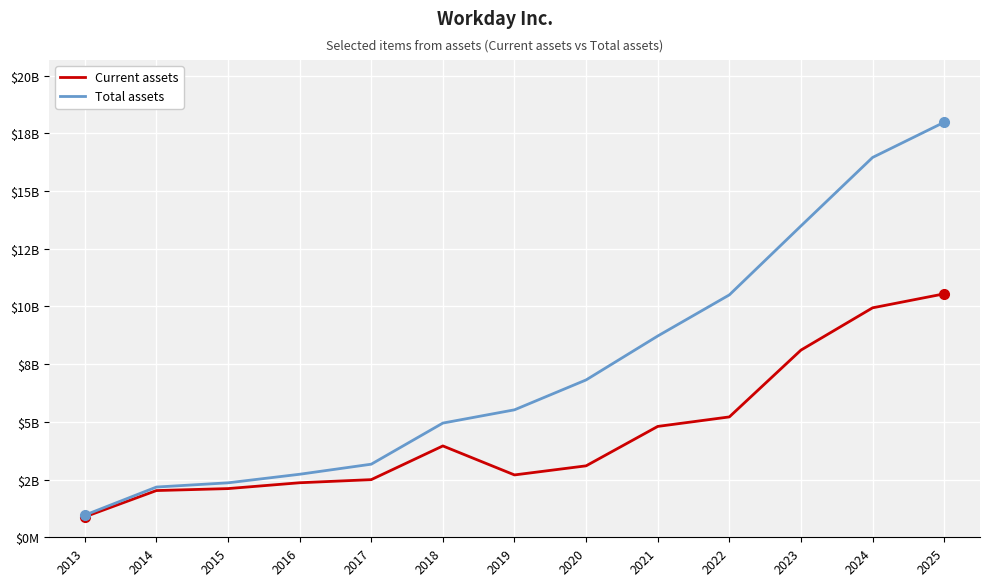

Where does the Current assets series first go above 3095?

2018